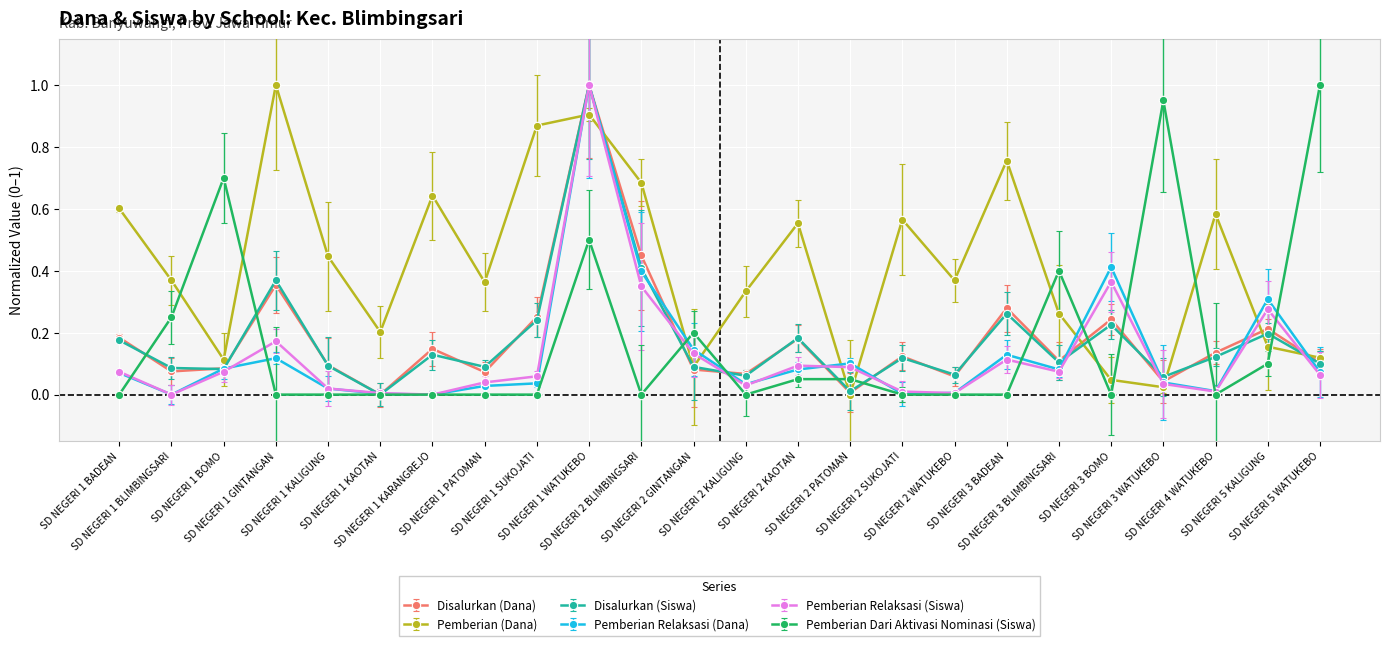

At how many categories does at least one series exceed 0?

24